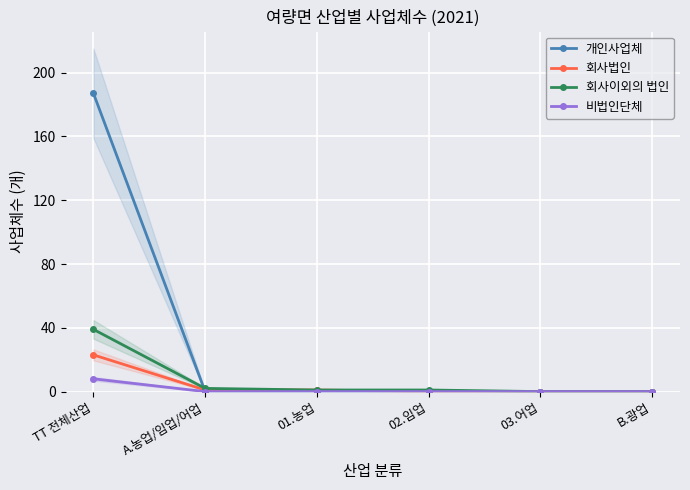

What are all the series names shown in the legend?

개인사업체, 회사법인, 회사이외의 법인, 비법인단체